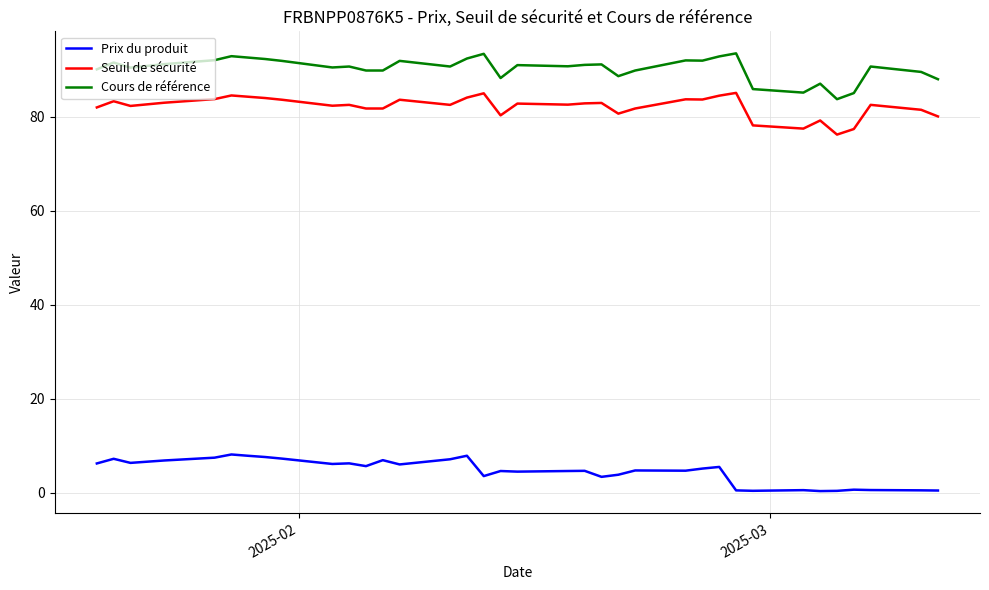

Which series has the widest spread of values?

Cours de référence